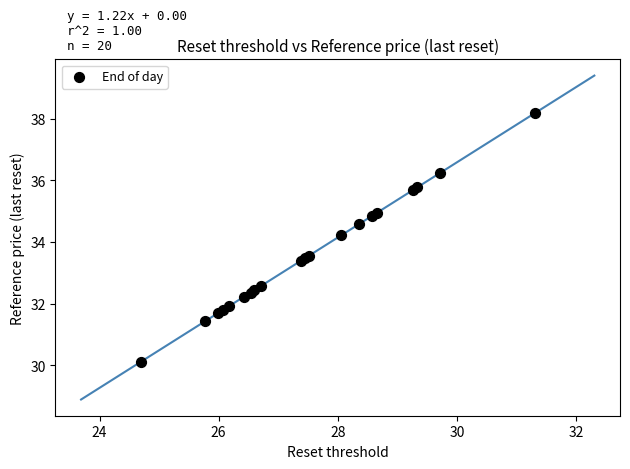

What Y value in the scatter plot is closest to 34?

34.2